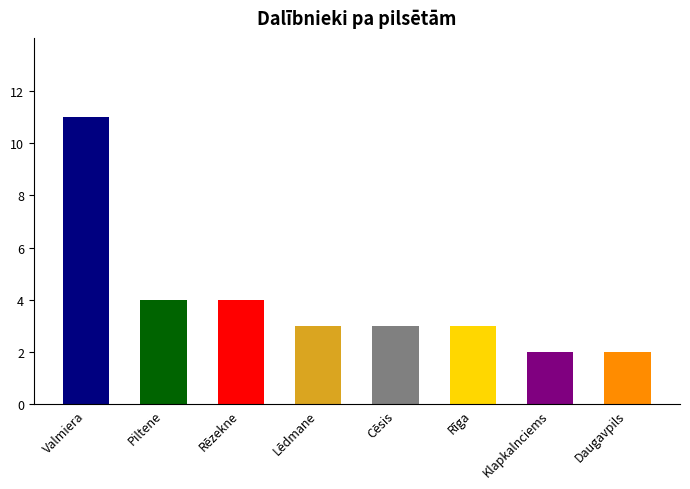

How many series are shown in this chart?

1